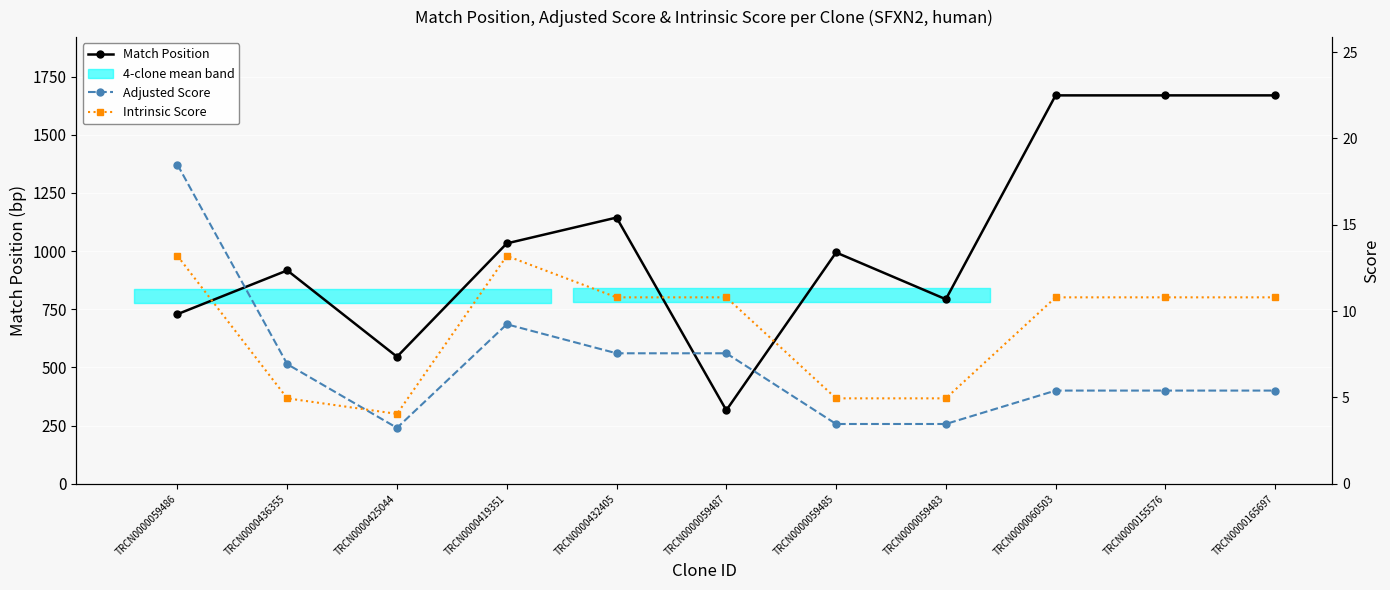

Is this an area chart (filled region under the line)?

No